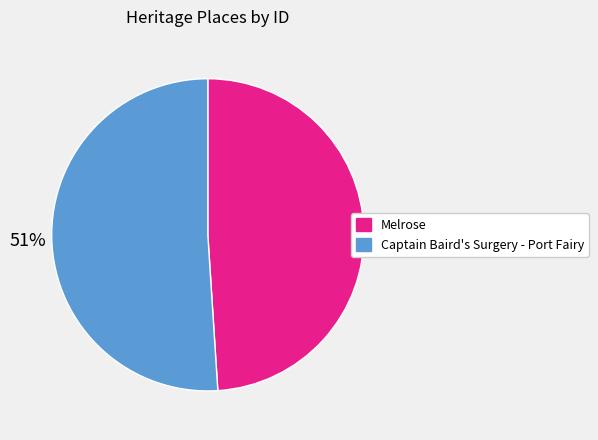

Which has a higher value, Melrose or Captain Baird's Surgery - Port Fairy?

Captain Baird's Surgery - Port Fairy